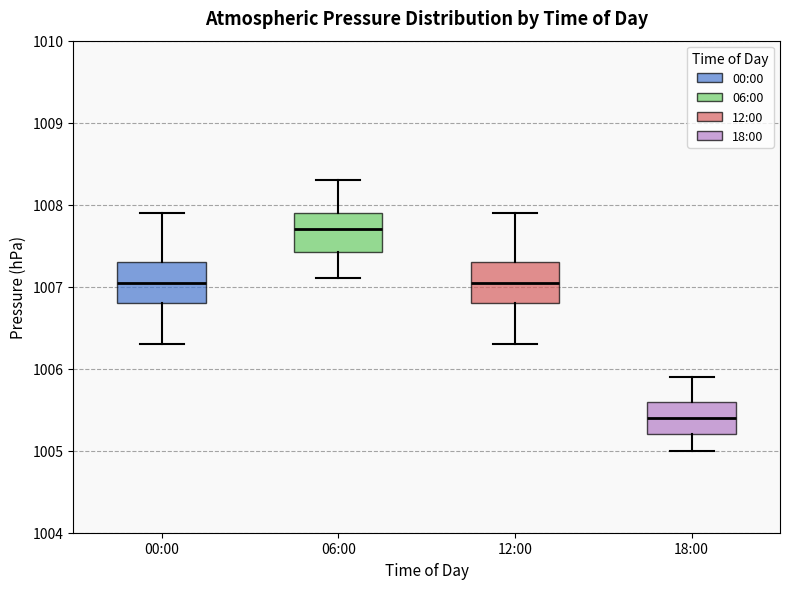

Reading left to right, read every box against the y-axis: the position of its median line, the range the box covers, and the ends of its whiskers. The values are not printed on the chart, so give them approximately, as read against the axis.

00:00: median 1007.1, box 1006.8 to 1007.3, whiskers 1006.3 to 1007.9
06:00: median 1007.7, box 1007.4 to 1007.9, whiskers 1007.1 to 1008.3
12:00: median 1007.1, box 1006.8 to 1007.3, whiskers 1006.3 to 1007.9
18:00: median 1005.4, box 1005.2 to 1005.6, whiskers 1005.0 to 1005.9